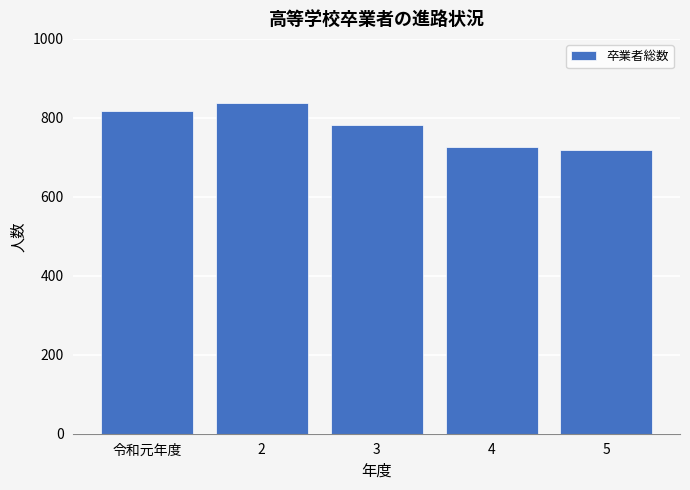

Reading left to right, transcribe all the data shown in this chart.

818	838	781	726	718